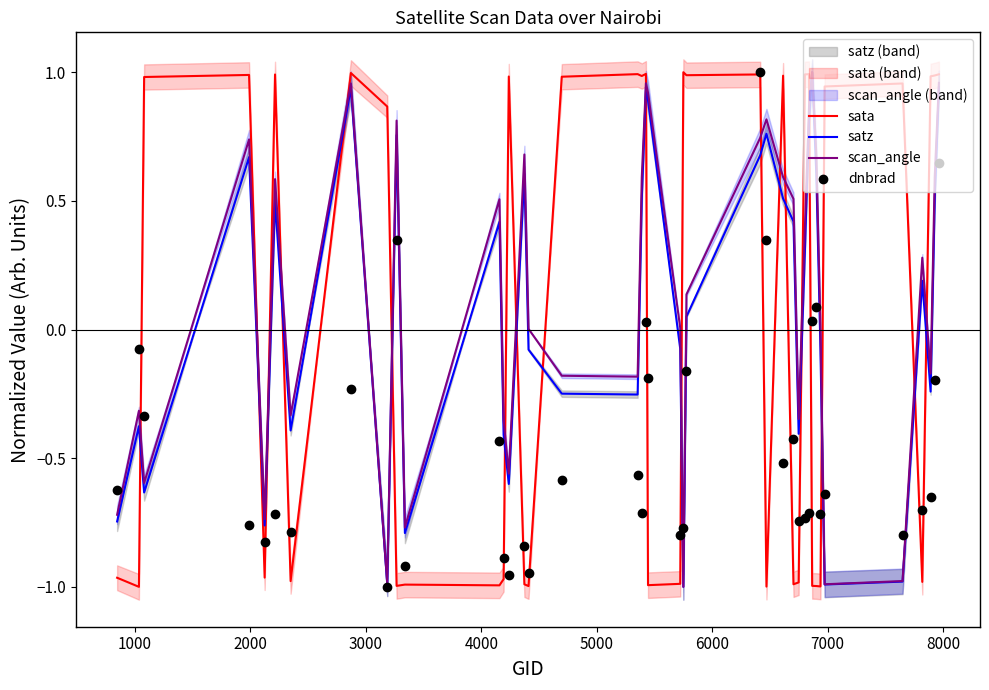

How many lines are shown in the chart?

4